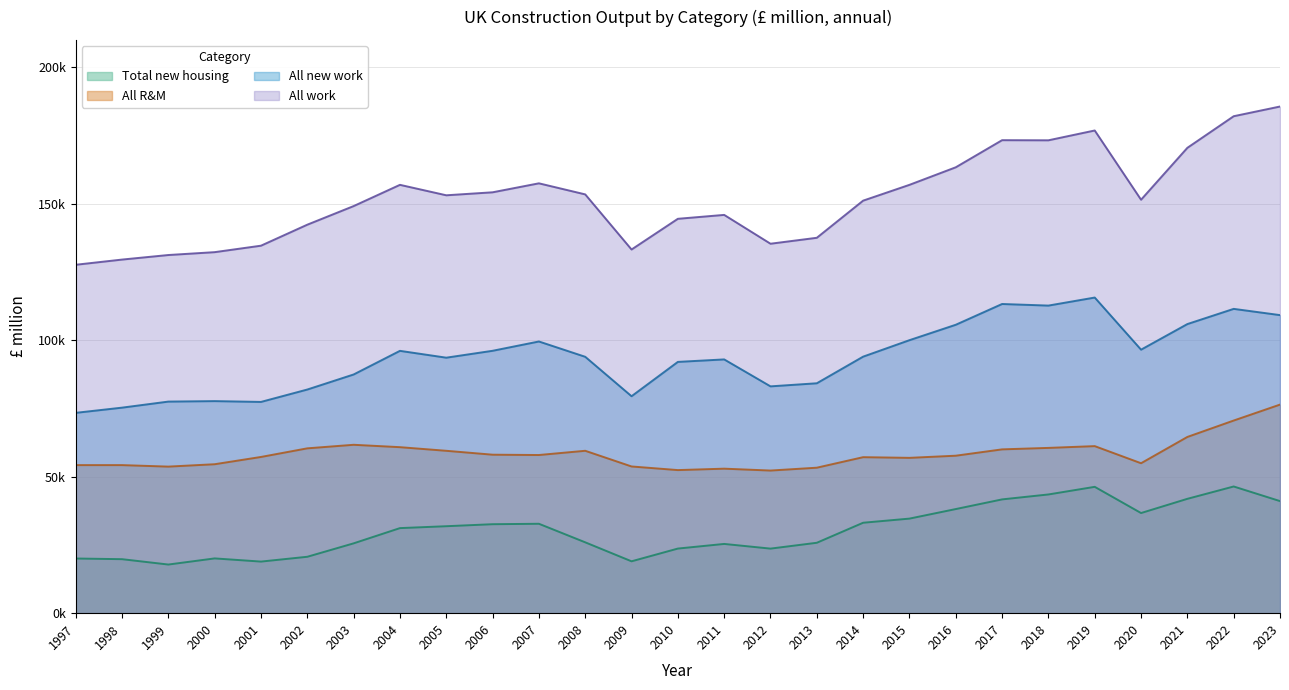

What is the sum of the All R&M values at 2009 and 2007?

111679